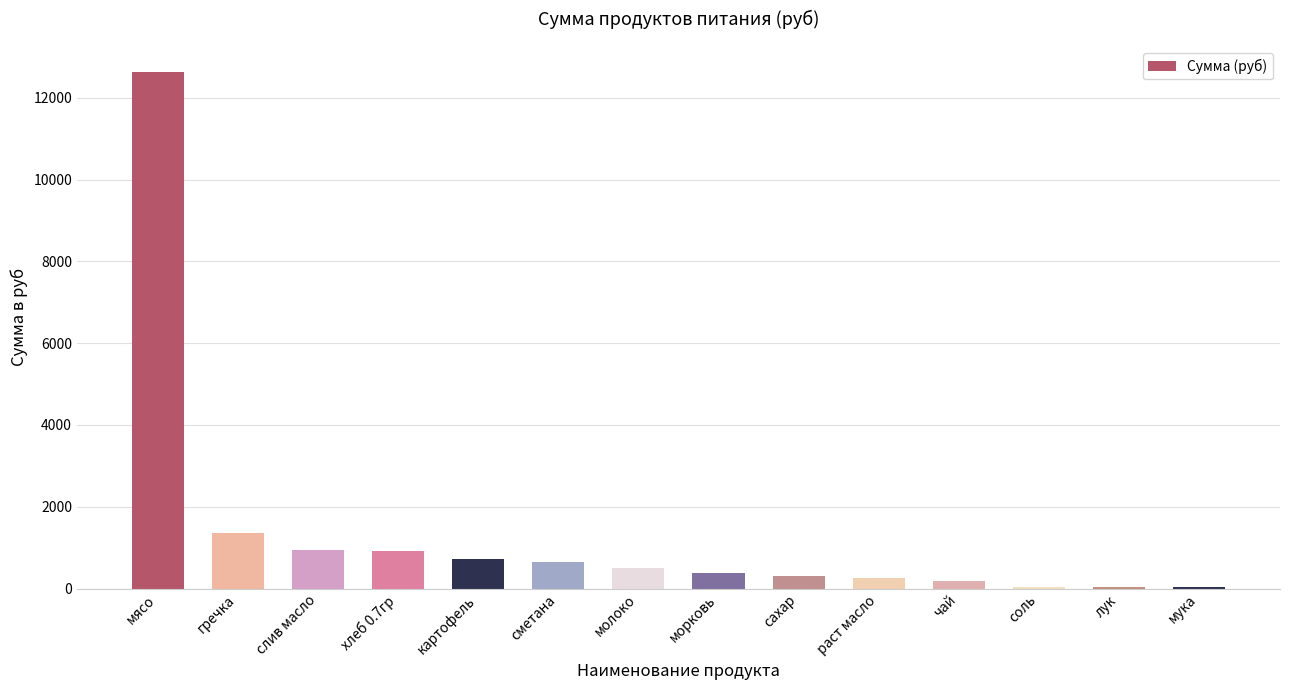

Are the bars horizontal?

No